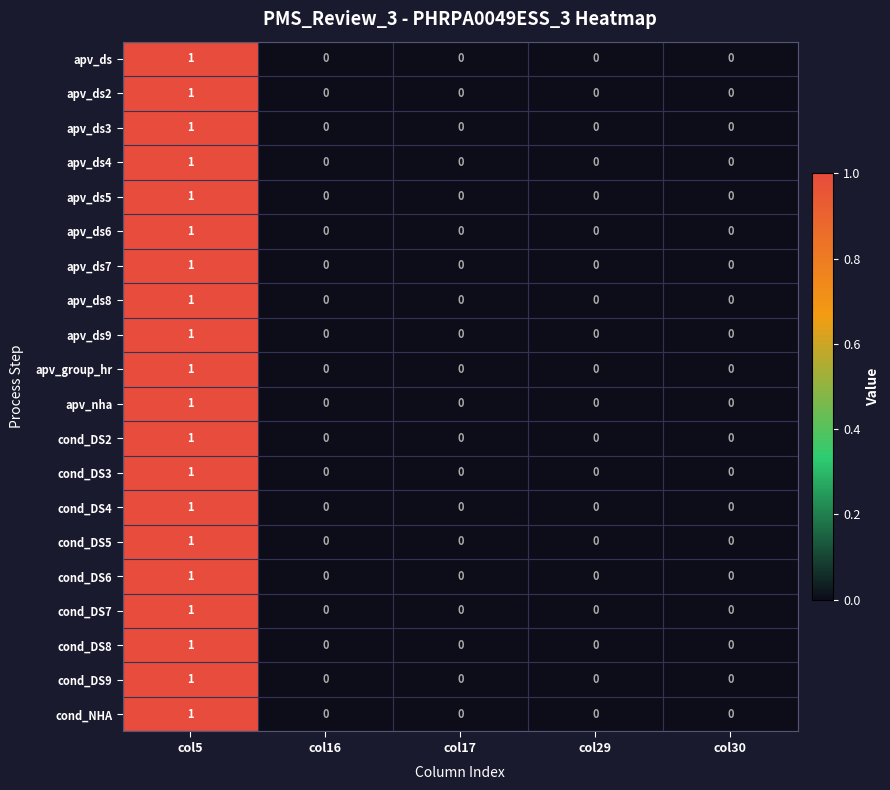

How many categories are shown in the chart?

5